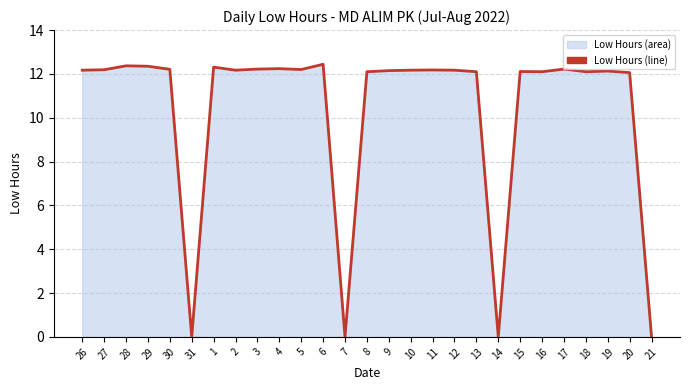

Which has a higher value, 30 or 7?

30